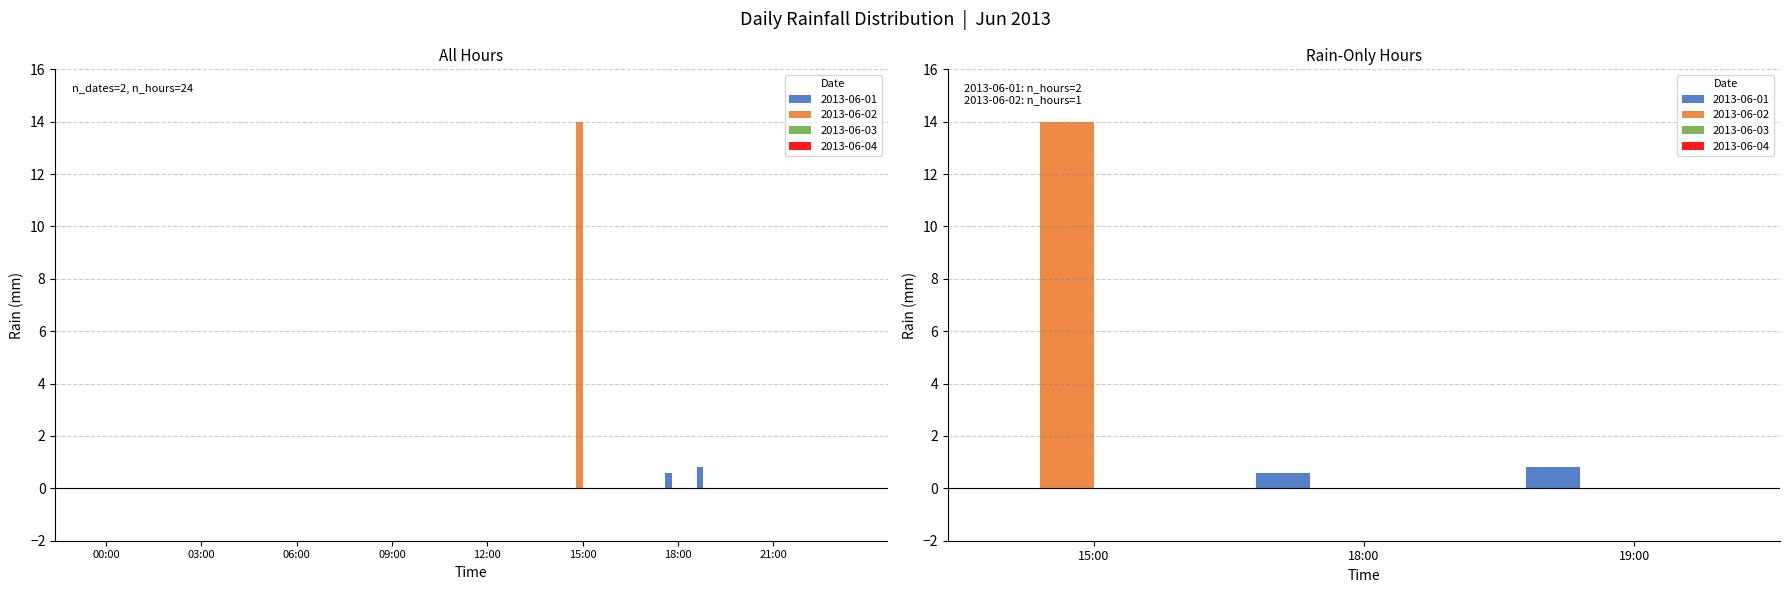

Which label corresponds to the largest value in the chart?

15:00